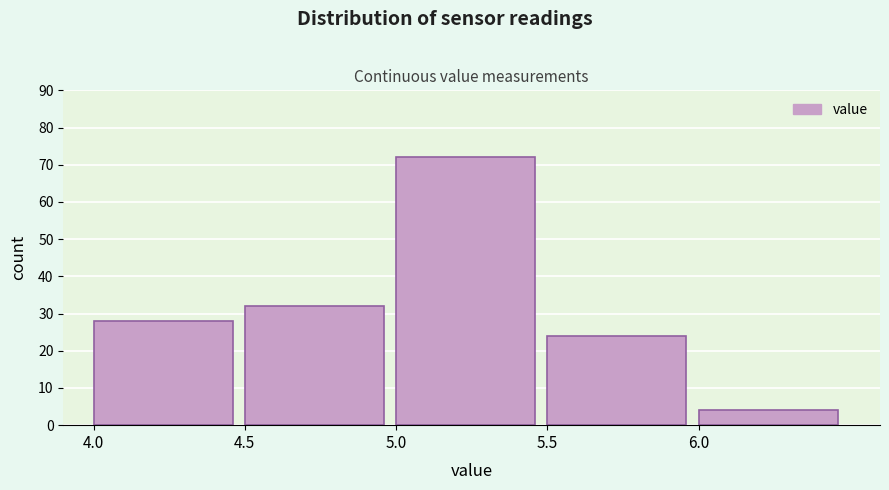

How tall is the bar that spans 6.0 to 6.5 on the x-axis? The values are not printed on the chart, so give them approximately, as read against the axis.

4